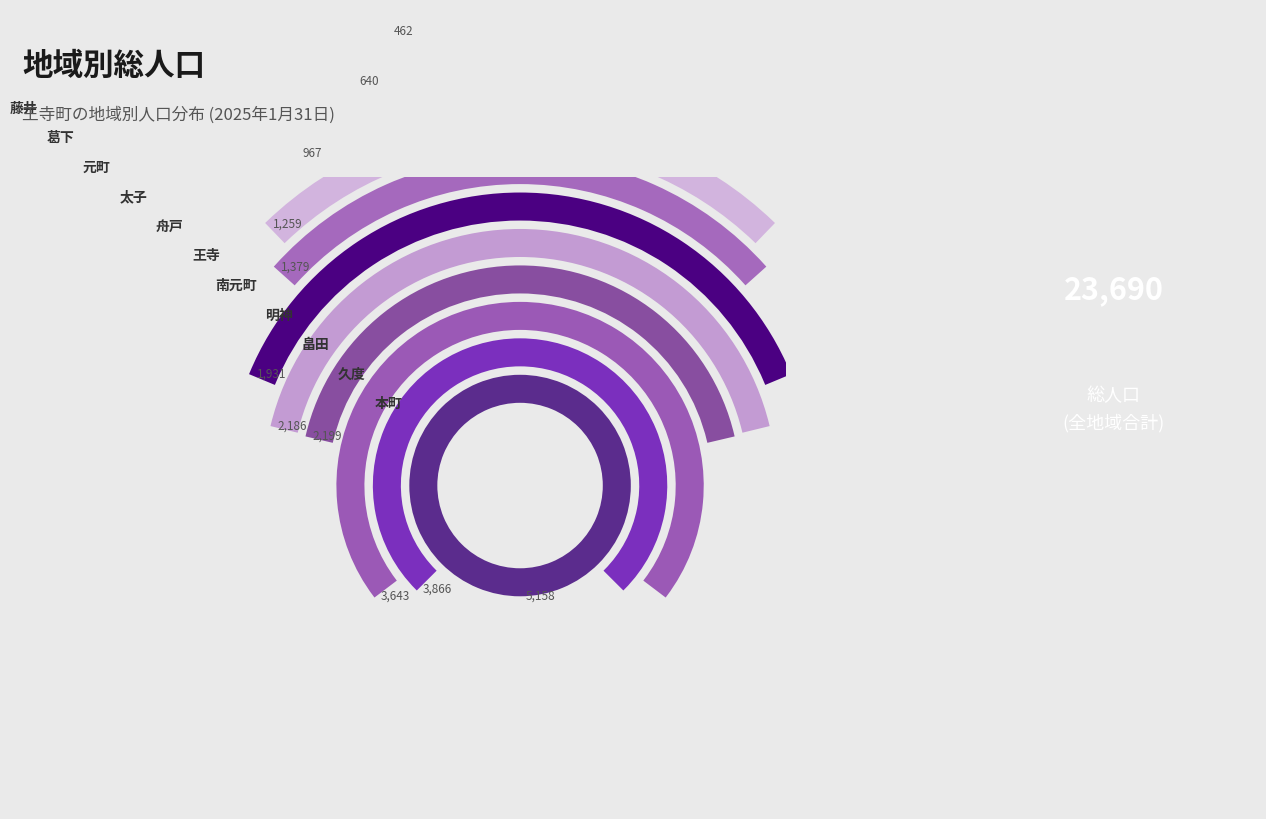

True or false: 明神 accounts for 9% of the total.

True